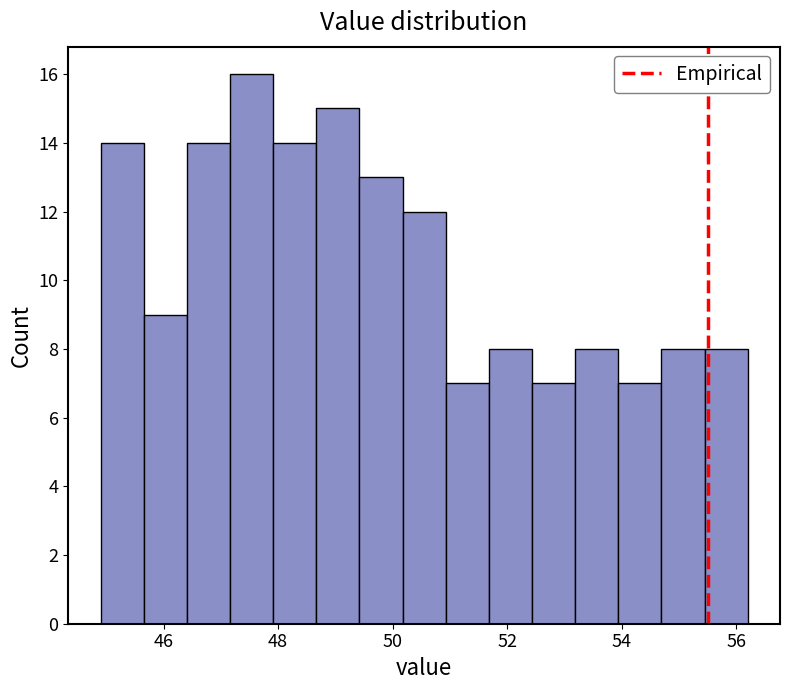

Around what value on the x-axis is the tallest bar? Give the approximate position of its centre, as read against the axis.

47.6